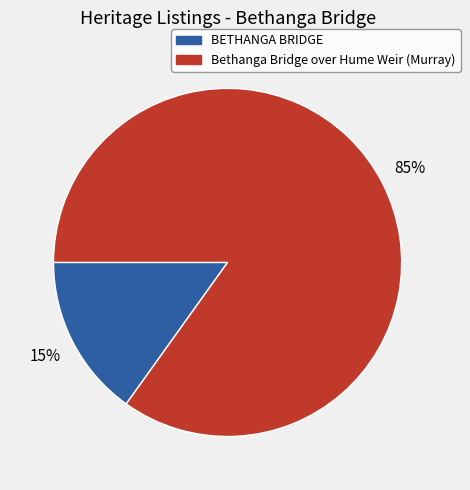

Rank the categories by value from lowest to highest.

BETHANGA BRIDGE, Bethanga Bridge over Hume Weir (Murray)